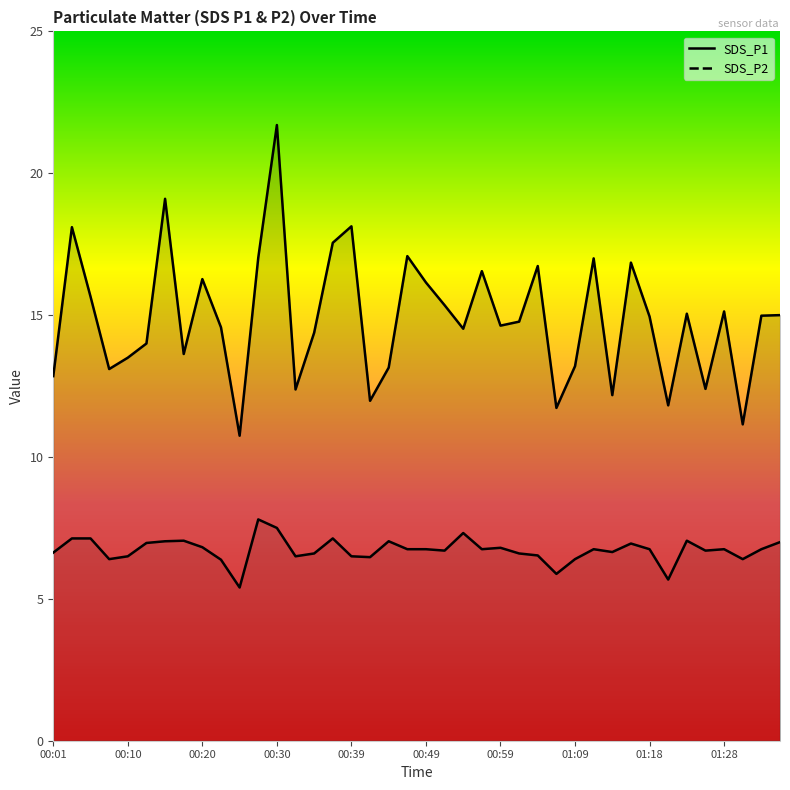

Is the value of SDS_P1 at 00:10 greater than the value of SDS_P2 at 01:13?

Yes